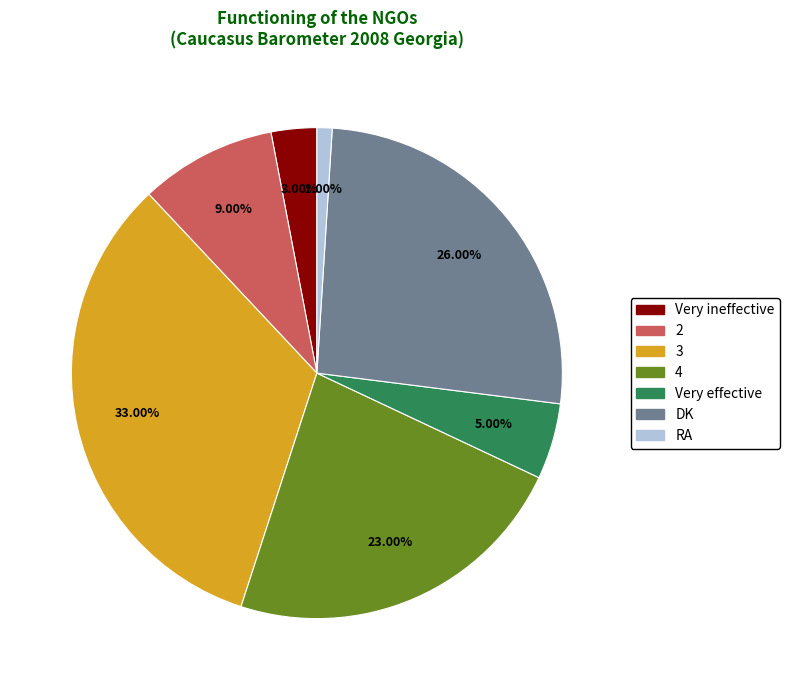

Is there any slice that represents more than half of the pie?

No